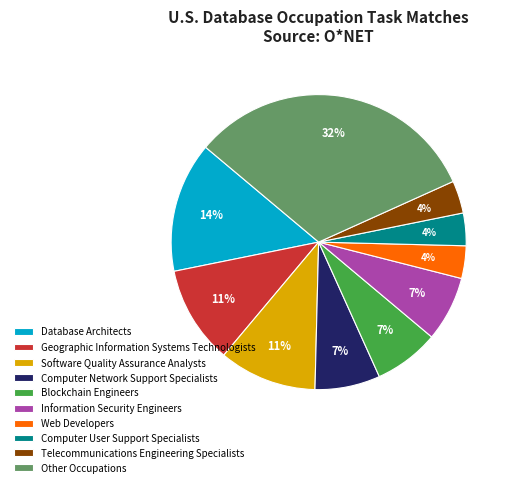

How many slices are in this pie chart?

10